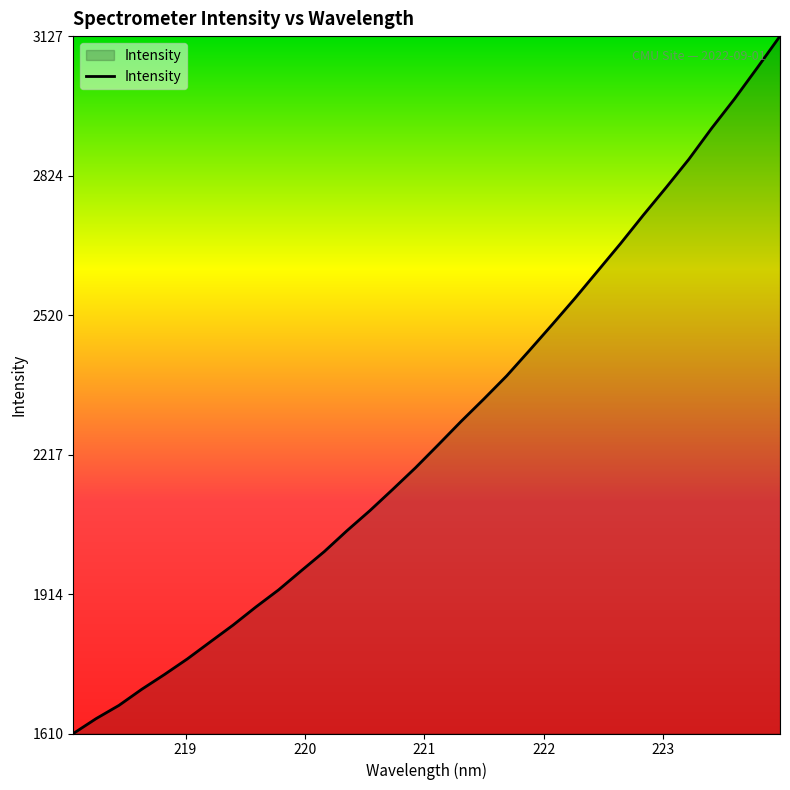

What is the maximum value shown in the chart?

3126.9